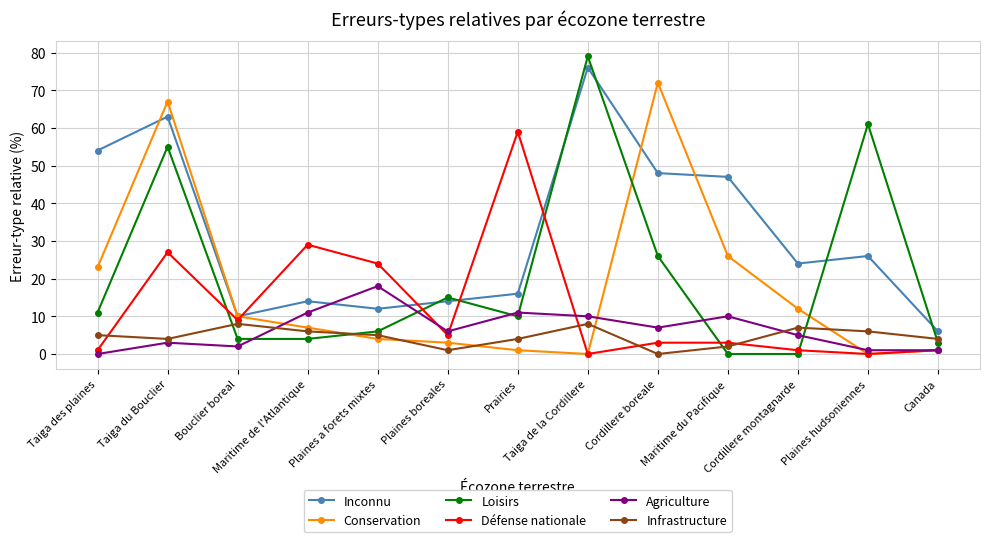

True or false: Loisirs has a value of 44 at Cordillere montagnarde.

False